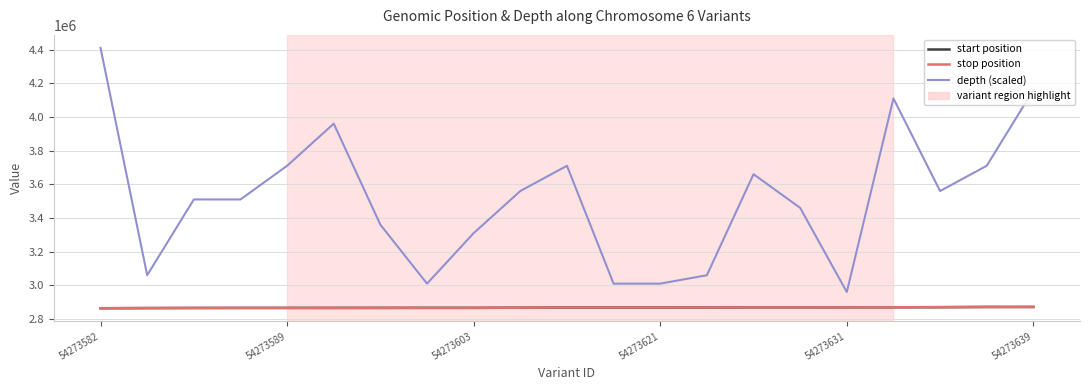

True or false: start position and depth (scaled) intersect in this chart.

False